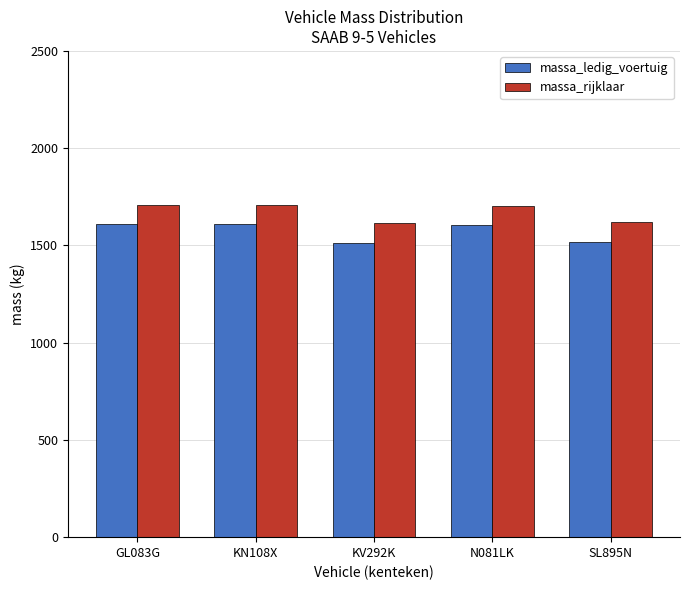

Does the chart contain stacked bars?

No